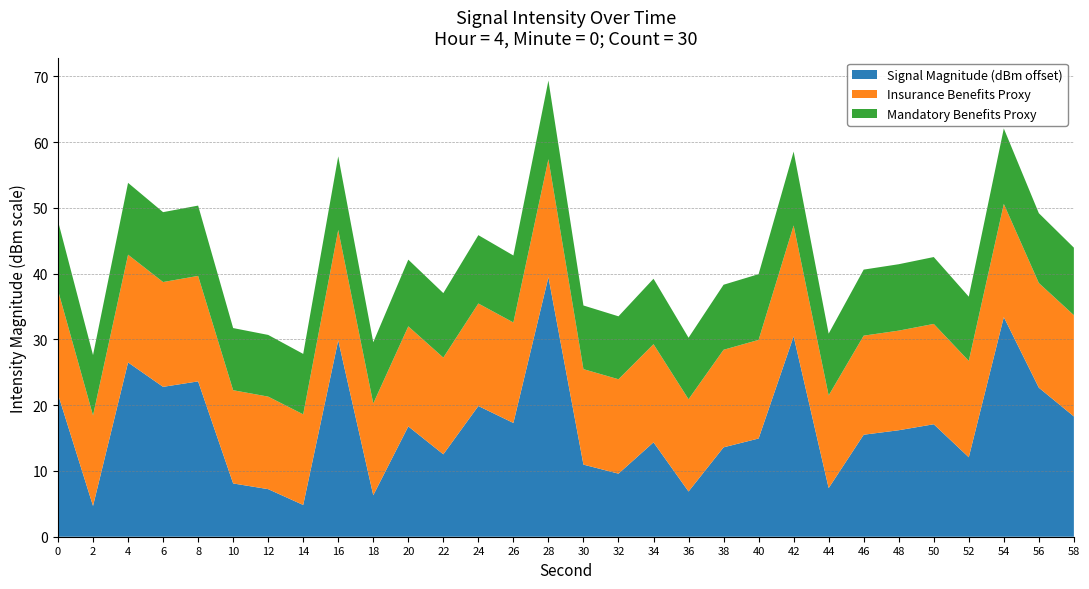

At which label does Signal Magnitude (dBm offset) reach its peak?

28